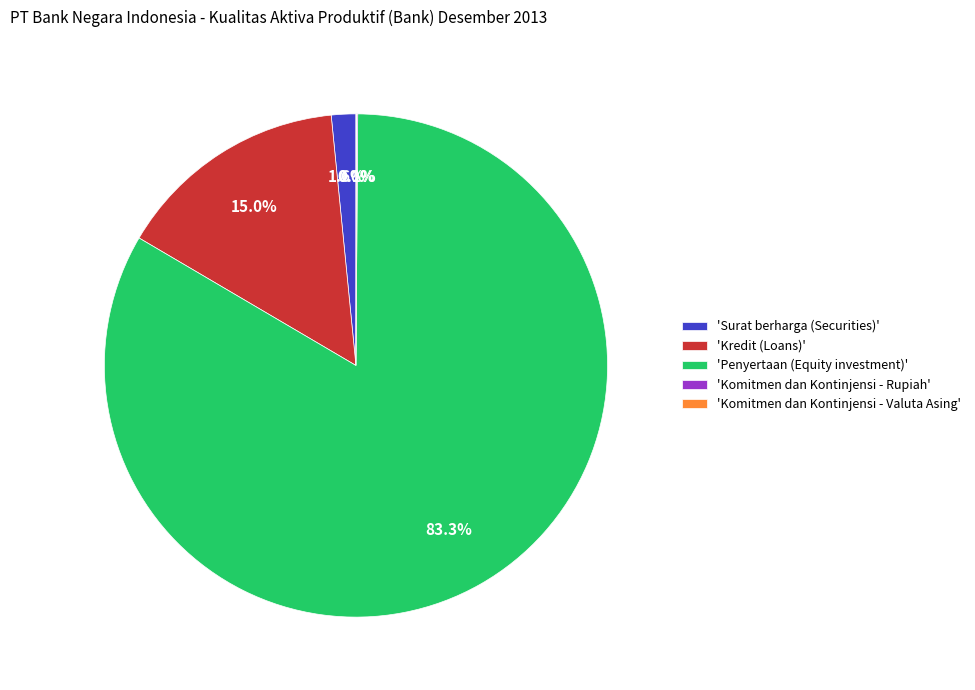

What portion of the pie excludes 'Surat berharga (Securities)'?

98.4%